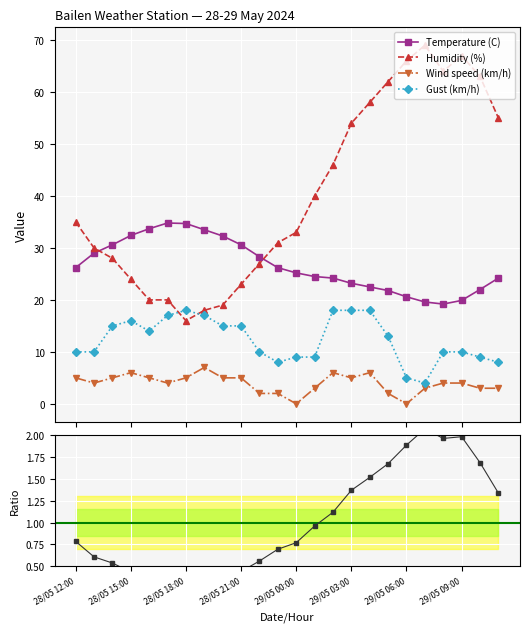

What is the value of the Temperature (C) point at the 19th from the left?

20.6